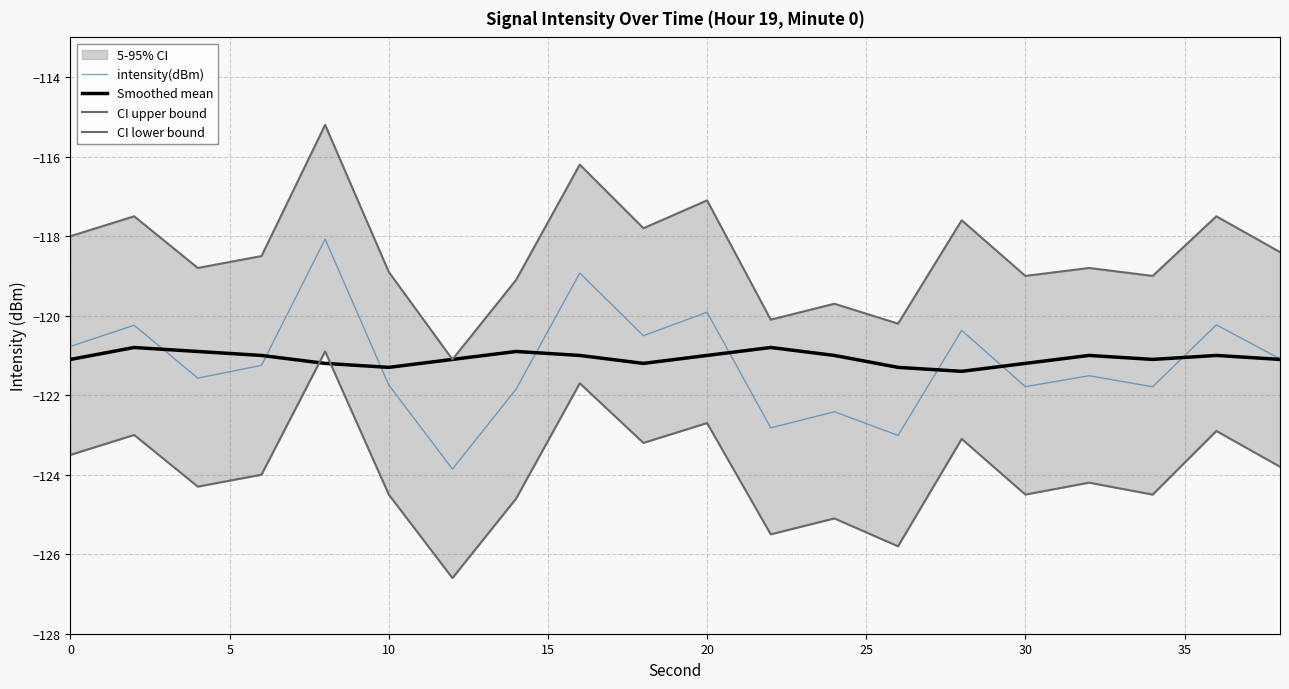

The Smoothed mean series shows -213.5 at 0. True or false?

False